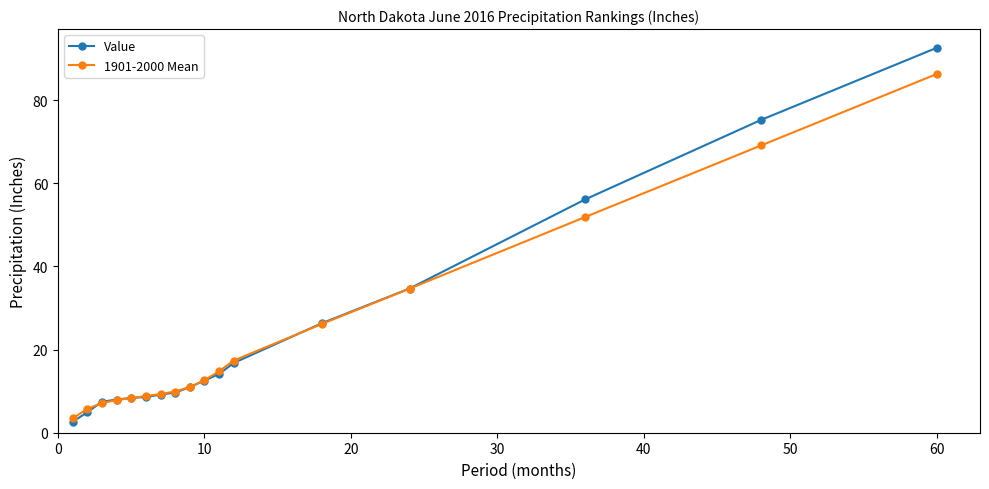

Rank the series by their maximum value, from highest to lowest.

Value, 1901-2000 Mean